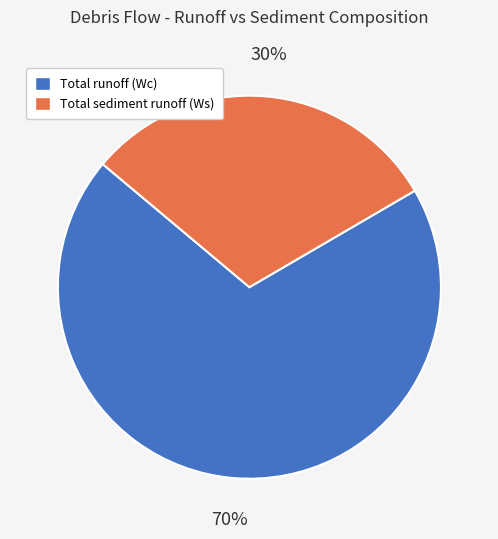

Which category accounts for the majority?

Total runoff (Wc)